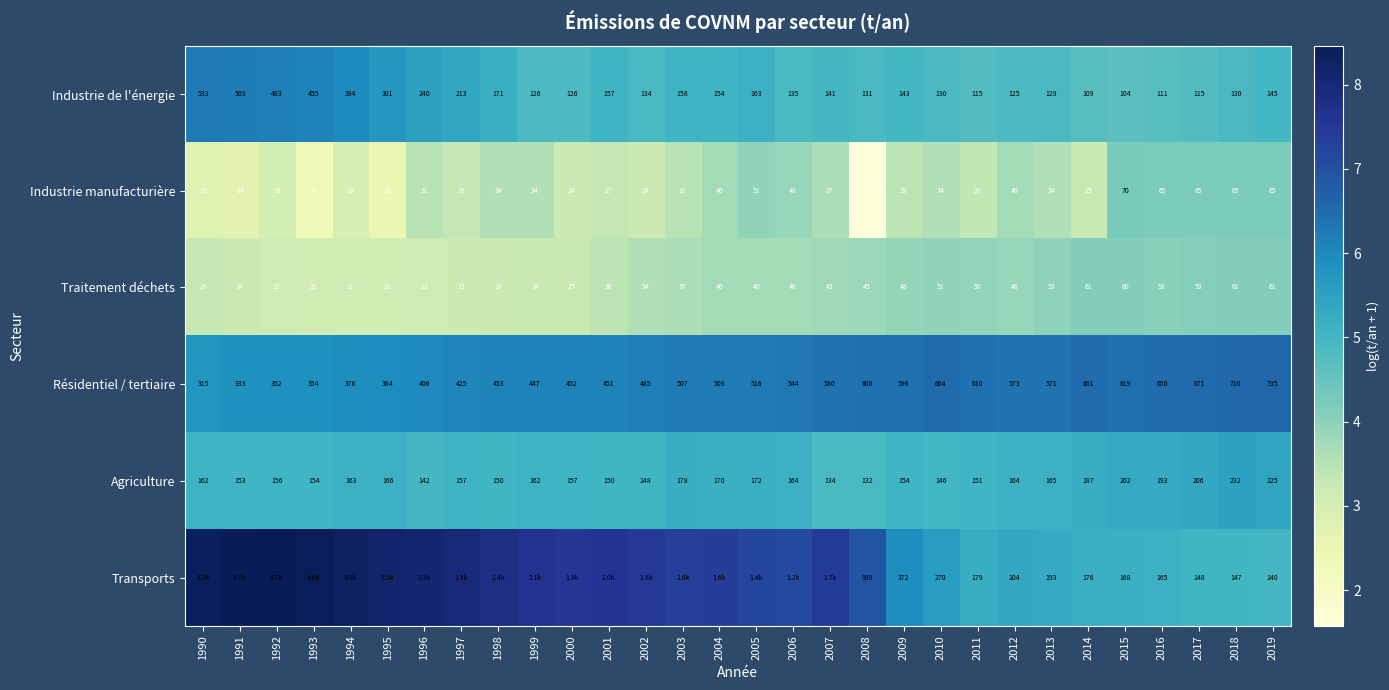

Is the value of Résidentiel / tertiaire at 1999 greater than the value of Industrie manufacturière at 2001?

Yes